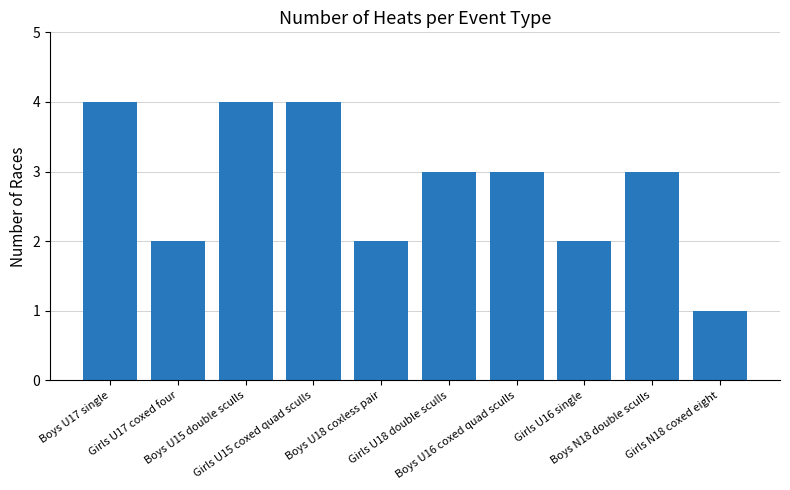

Reading right to left, what are all the values shown in this chart?

Girls N18 coxed eight=1	Boys N18 double sculls=3	Girls U16 single=2	Boys U16 coxed quad sculls=3	Girls U18 double sculls=3	Boys U18 coxless pair=2	Girls U15 coxed quad sculls=4	Boys U15 double sculls=4	Girls U17 coxed four=2	Boys U17 single=4